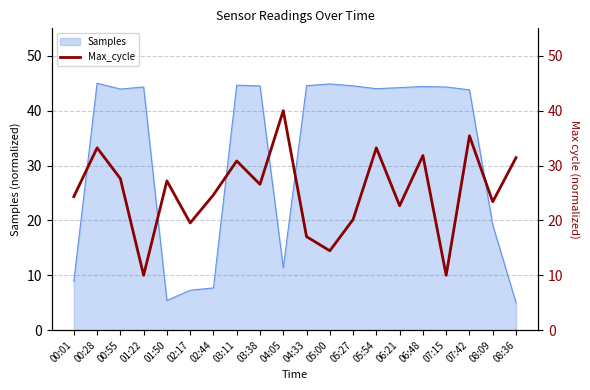

How many data points does each series have?

20